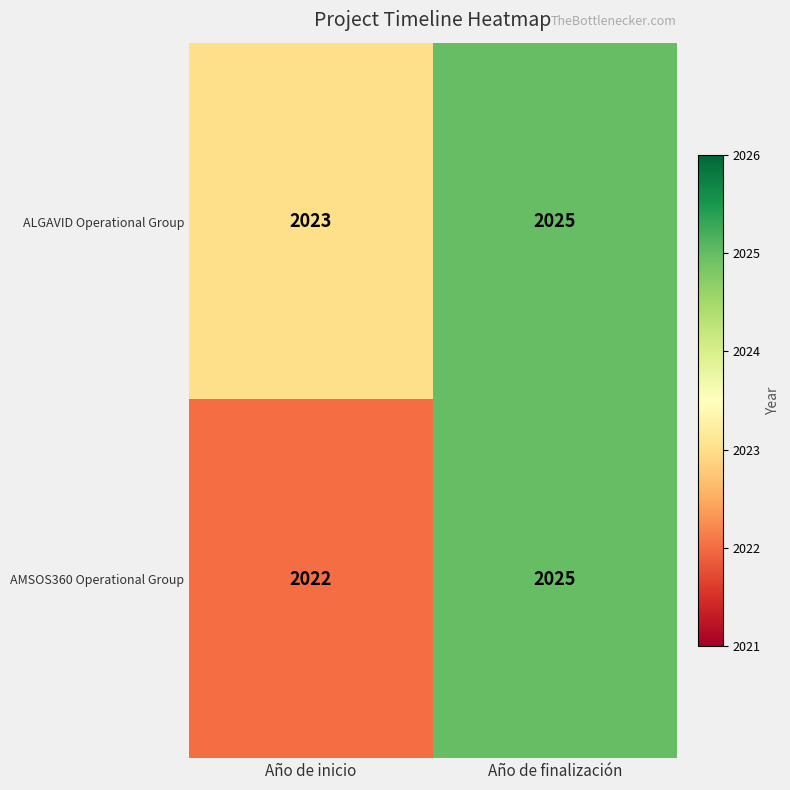

At Año de inicio, list the series in order from smallest to largest.

AMSOS360 Operational Group, ALGAVID Operational Group